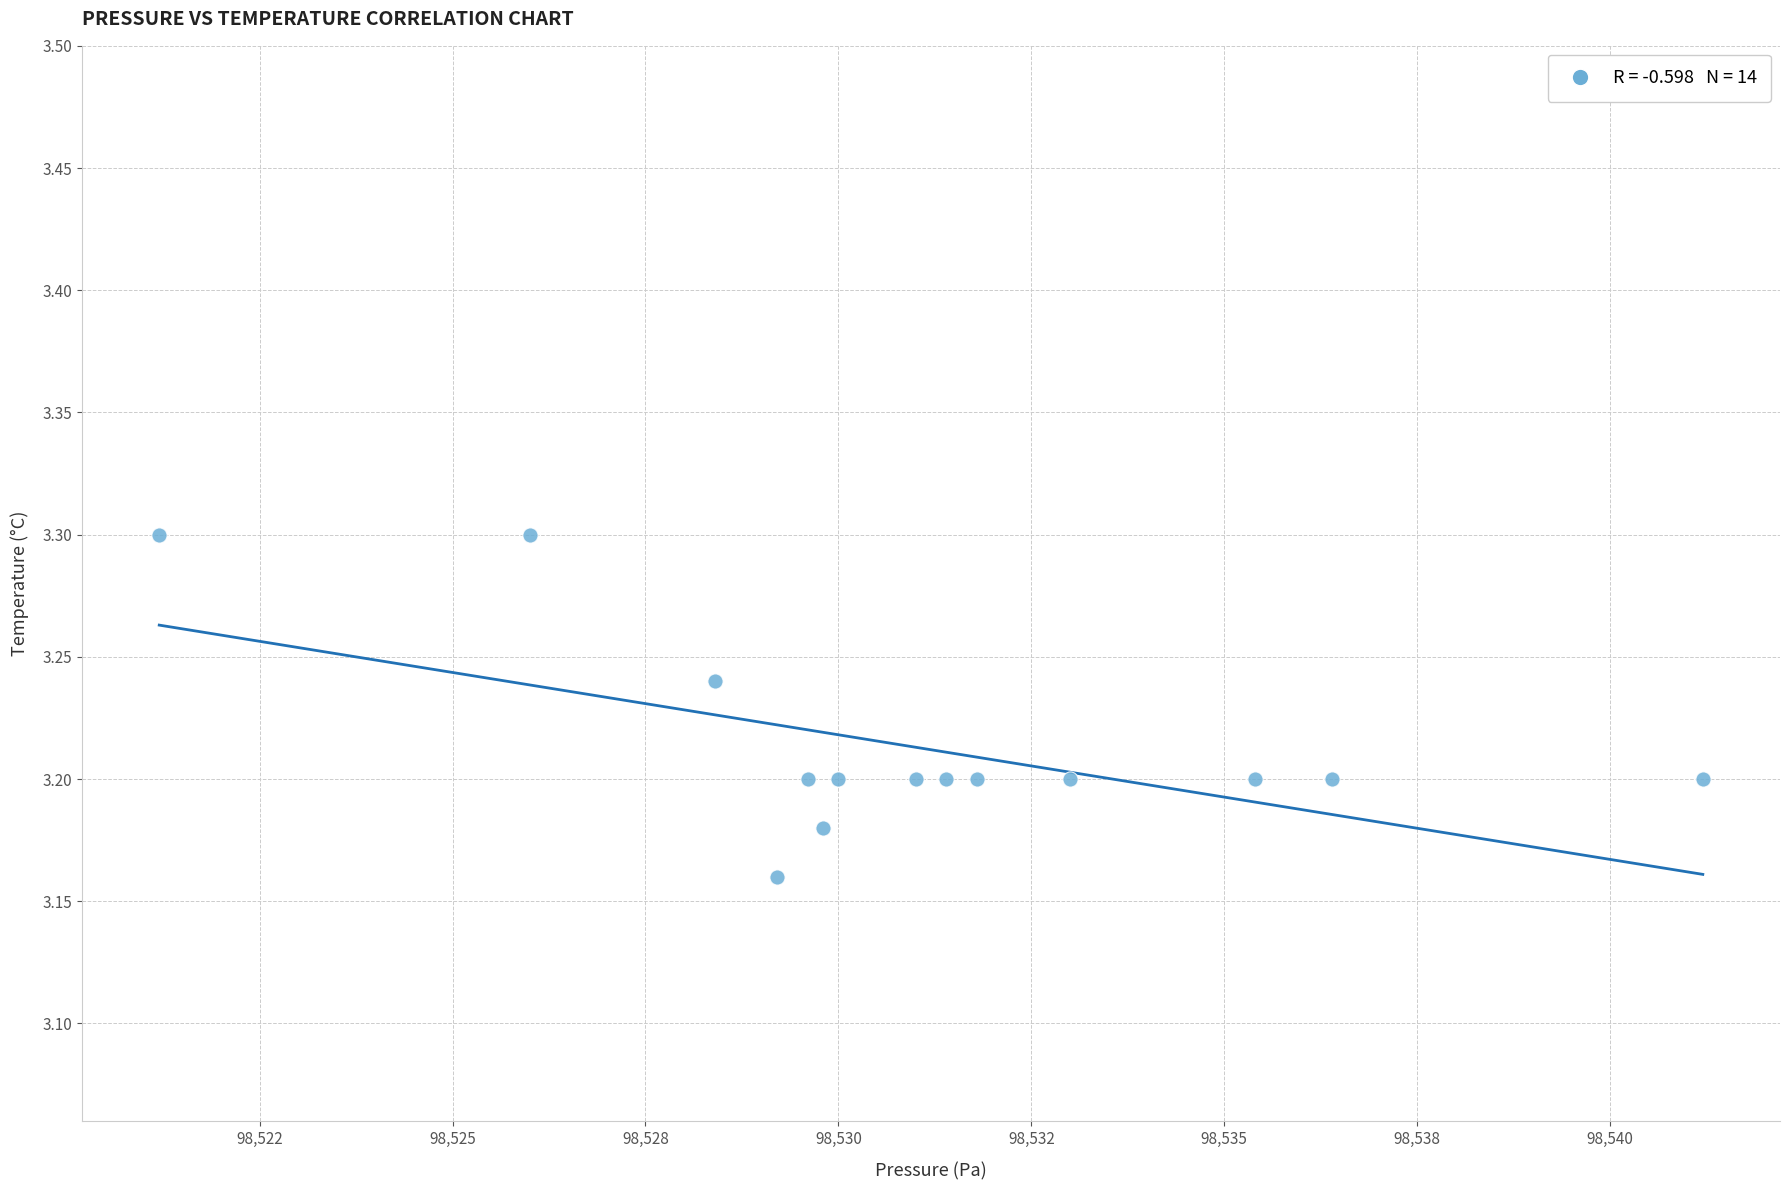

What is the range of X values (max minus min)?

20.0